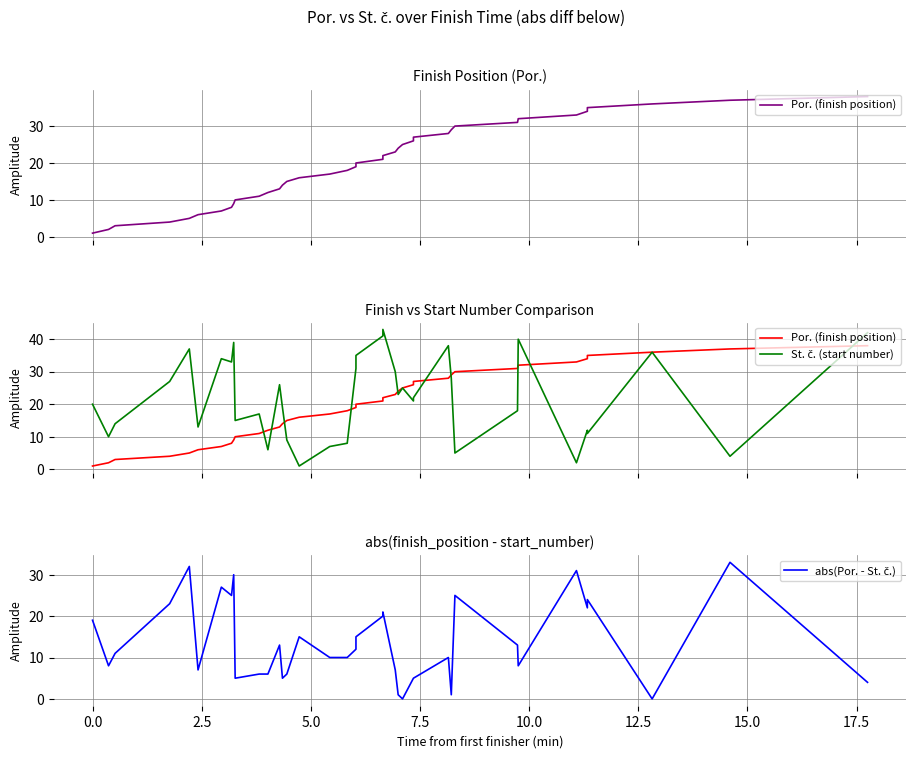

Rank the series by their maximum value, from highest to lowest.

St. č. (start number), Por. (finish position), abs(Por. - St. č.)